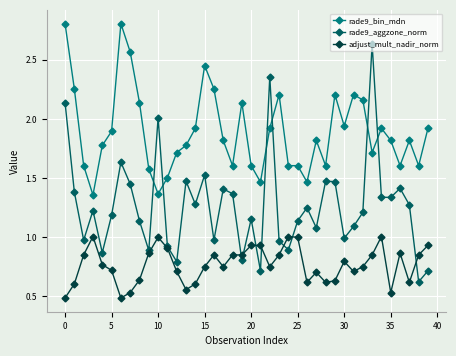

True or false: rade9_bin_mdn has more than 0 points higher than both neighbors.

True